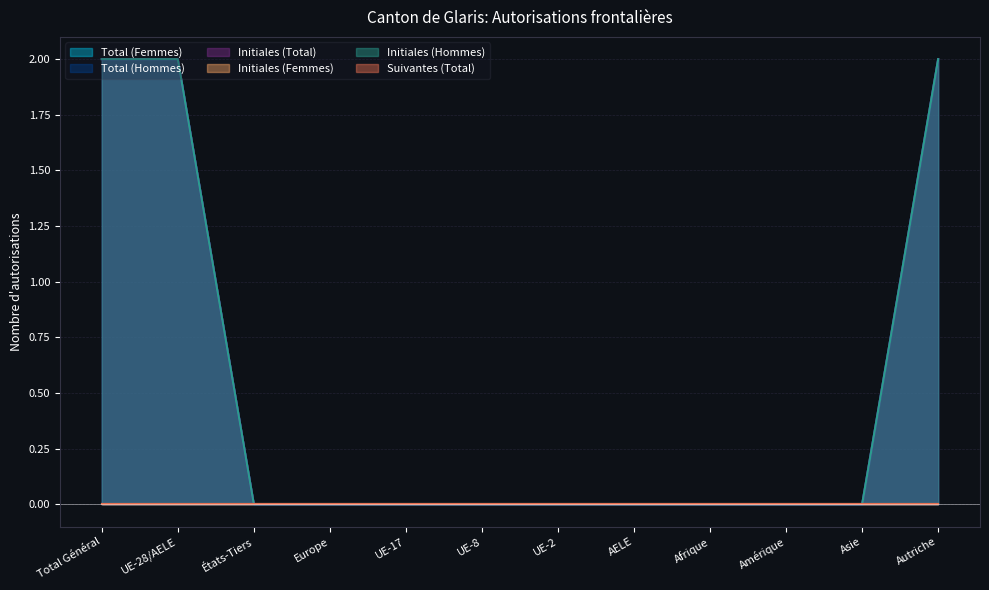

The Total (Hommes) series shows 0 at AELE. True or false?

True